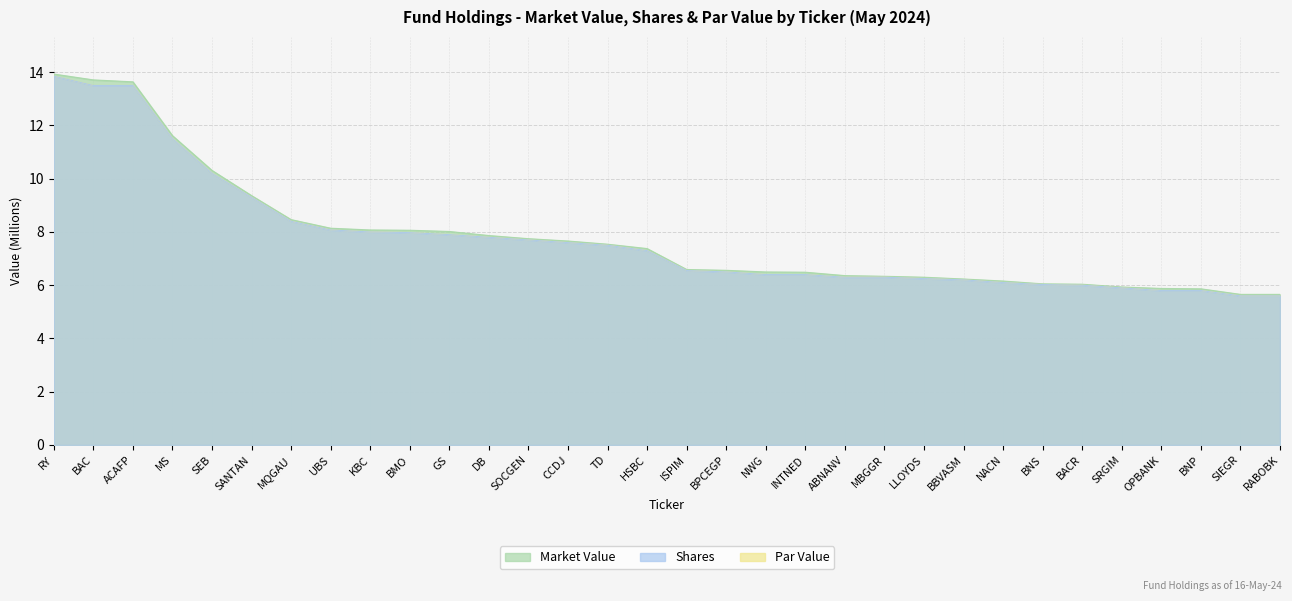

True or false: Shares has a value of 8.0 at KBC.

True